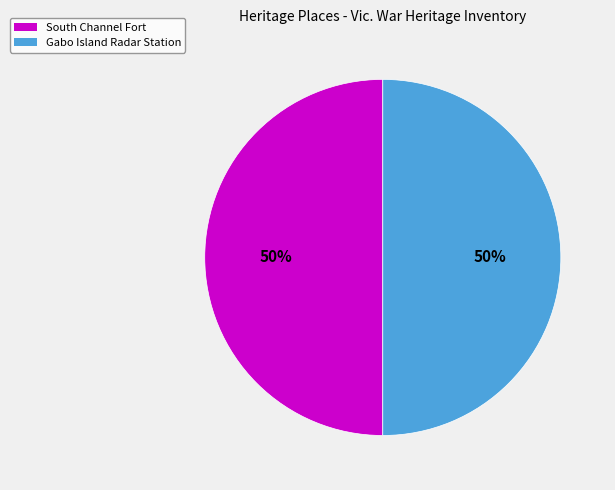

Do South Channel Fort and Gabo Island Radar Station together represent more than half of the pie?

Yes